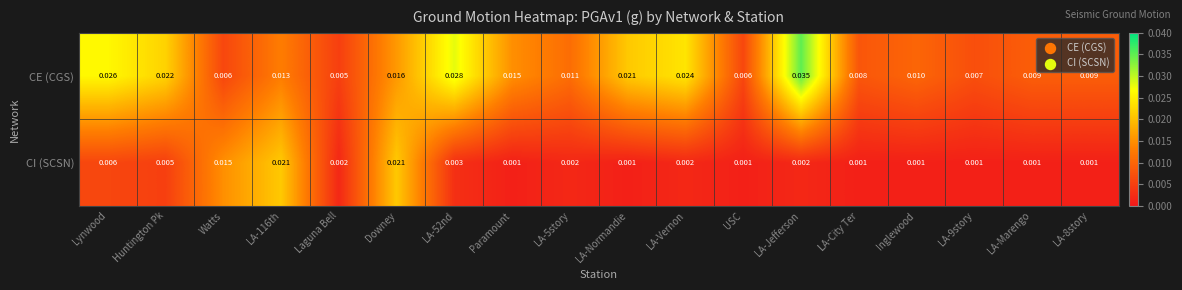

Which series has the largest total across all categories?

CE (CGS)